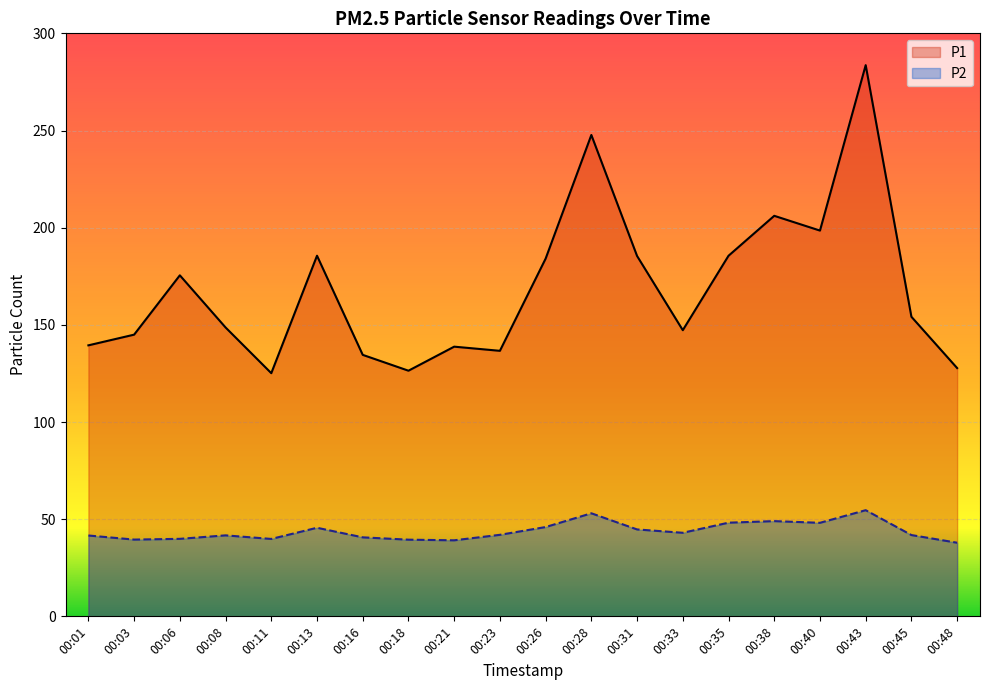

Does the chart display data point markers on the line(s)?

No